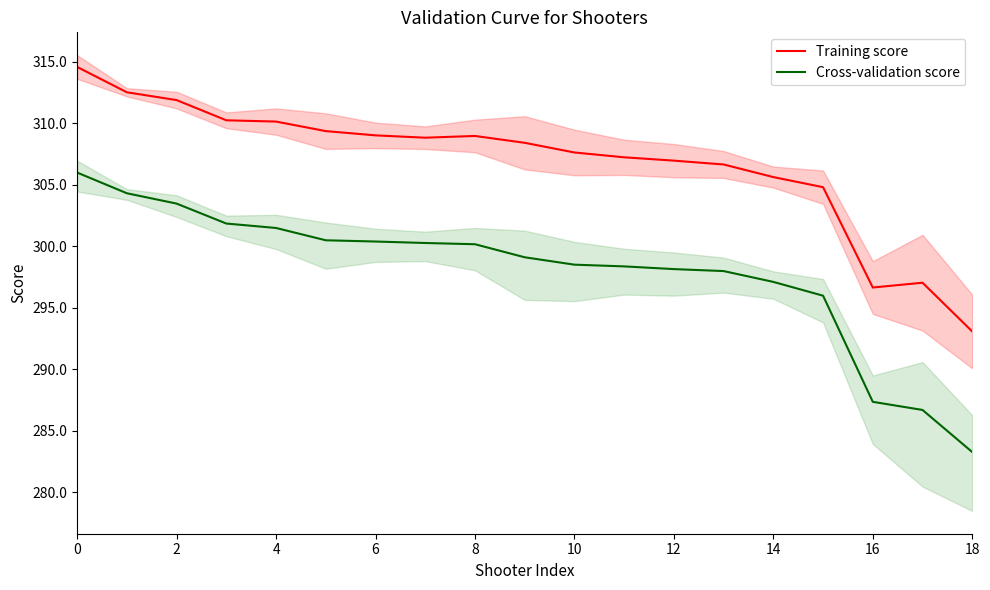

Reading right to left, list all the values displayed in this chart.

Training score: 293.1	297.0	296.6	304.8	305.6	306.6	306.9	307.2	307.6	308.4	309.0	308.8	309.0	309.3	310.1	310.2	311.9	312.5	314.6
Cross-validation score: 283.3	286.7	287.4	296.0	297.1	298.0	298.1	298.4	298.5	299.1	300.2	300.3	300.4	300.5	301.5	301.8	303.5	304.3	306.0